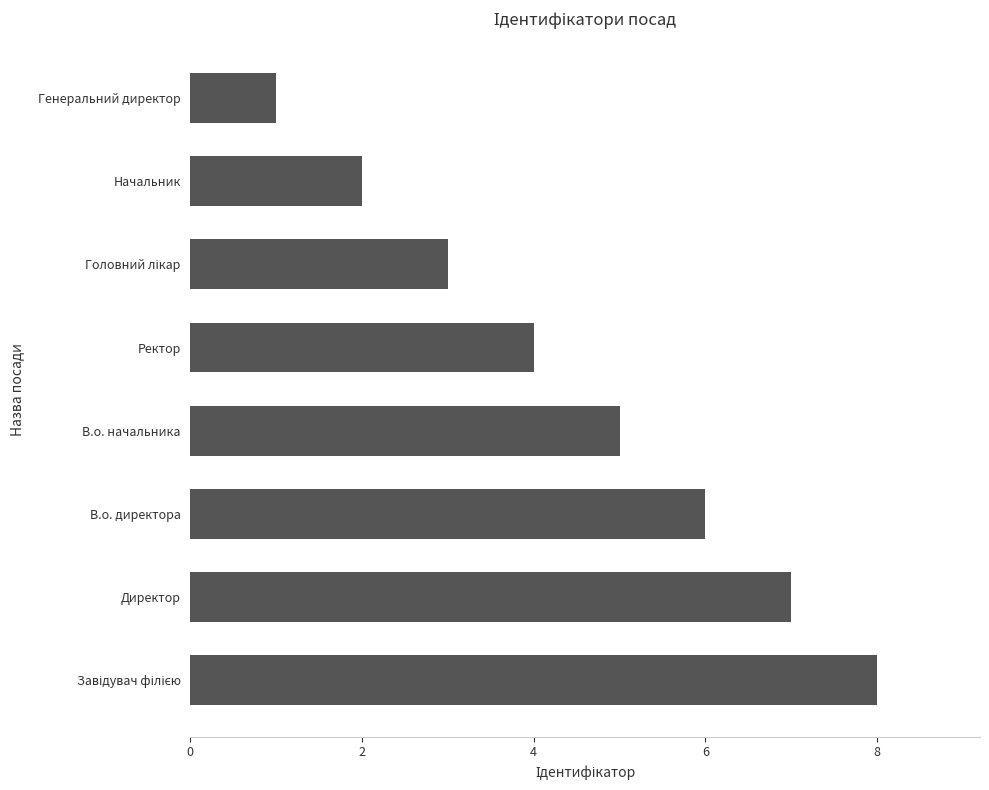

How many series are shown in this chart?

1